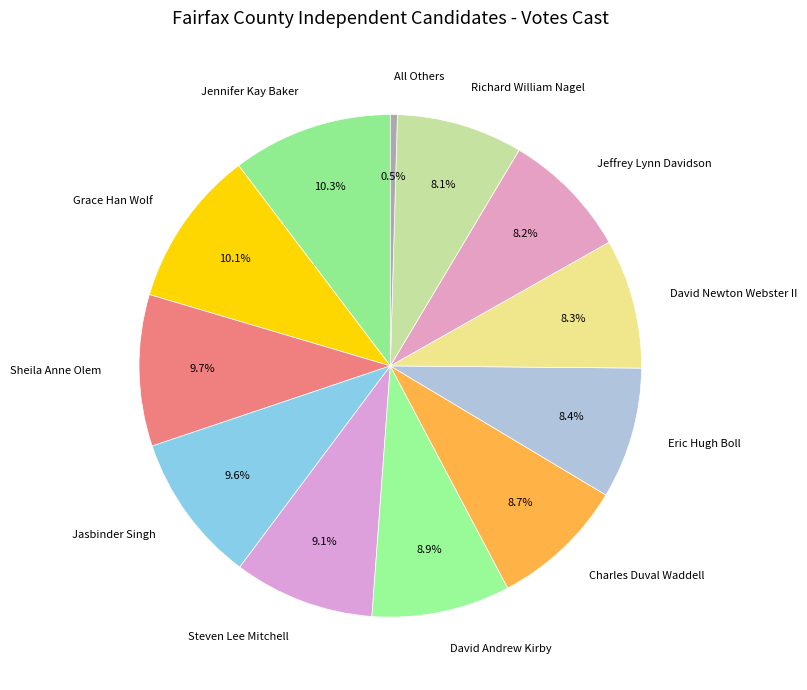

Approximately how many times larger is the value at Jeffrey Lynn Davidson compared to Jasbinder Singh?

0.9